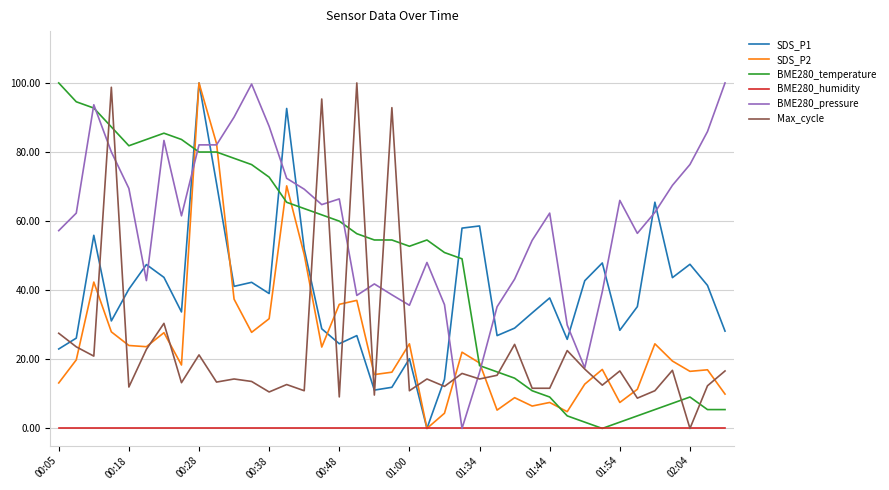

How many lines are shown in the chart?

6